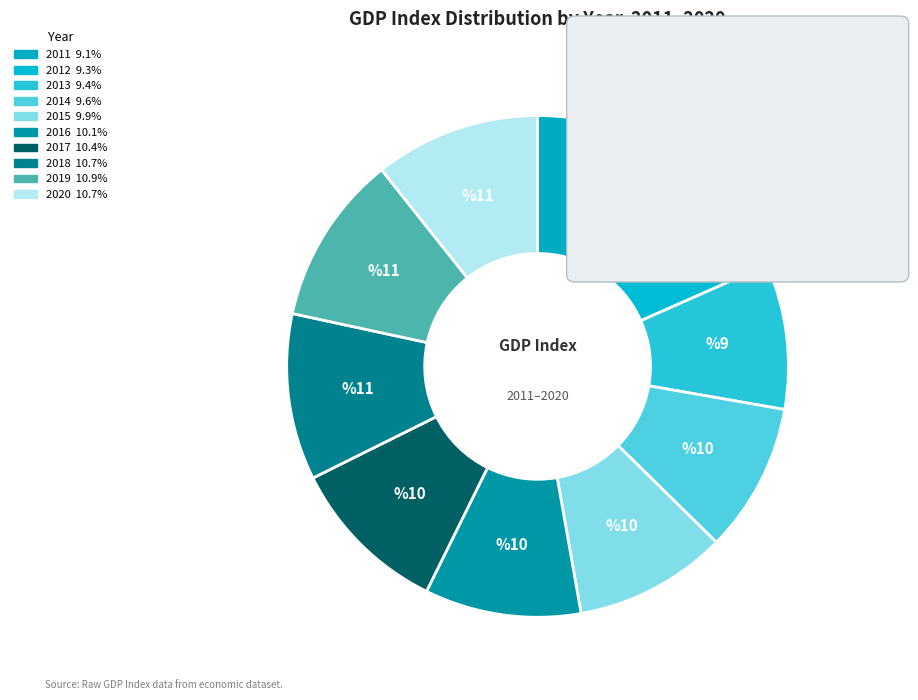

True or false: 2011 accounts for 15% of the total.

False